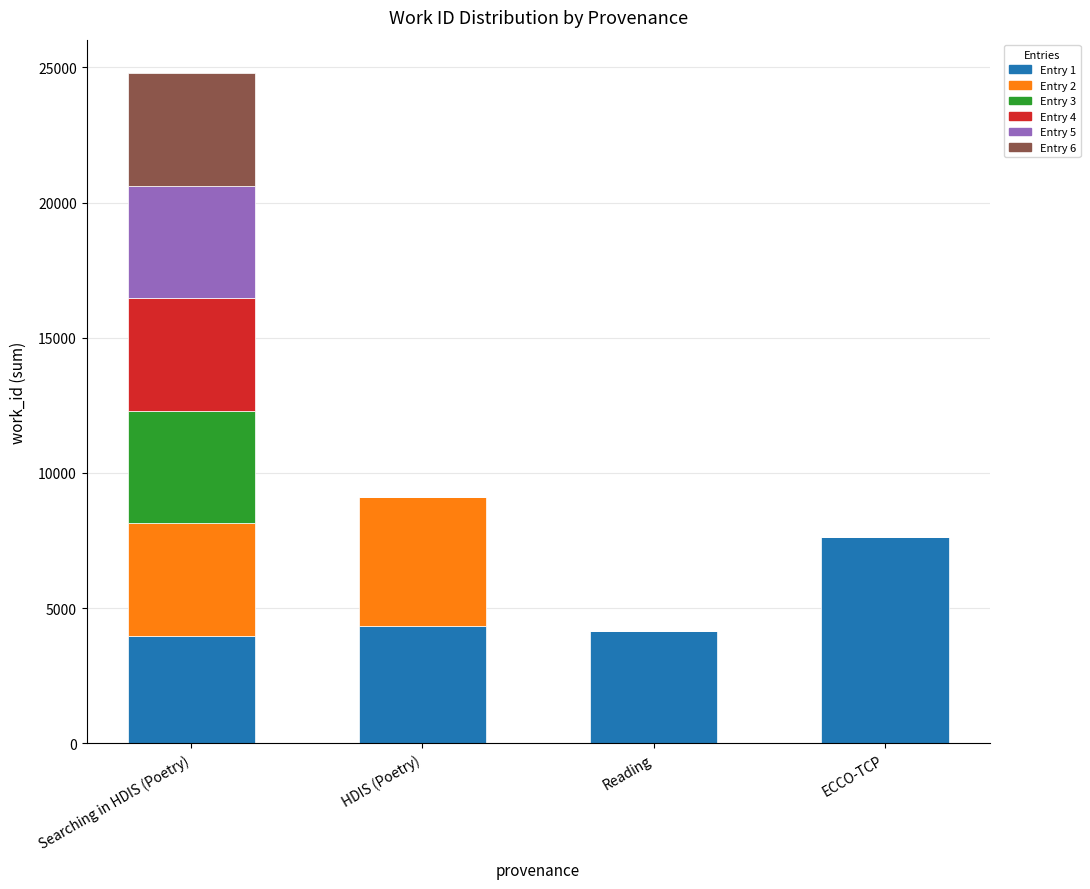

Reading left to right, transcribe the values for Entry 1.

Searching in HDIS (Poetry)=3963	HDIS (Poetry)=4339	Reading=4167	ECCO-TCP=7643